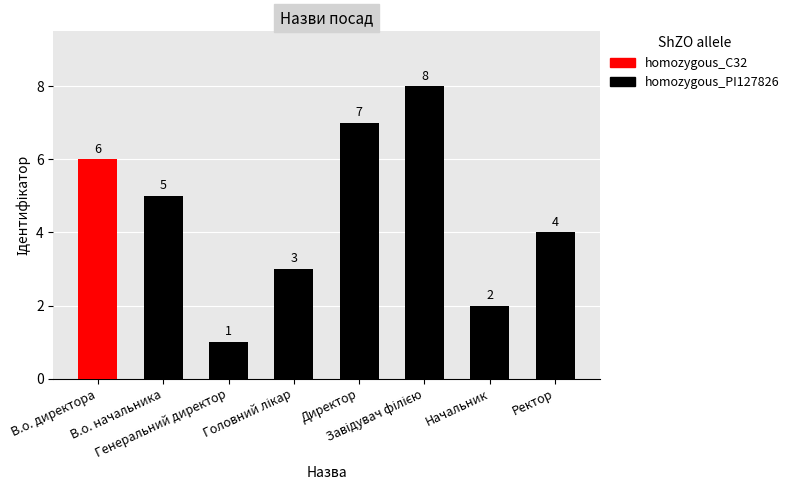

How many values are between 3 and 7?

5